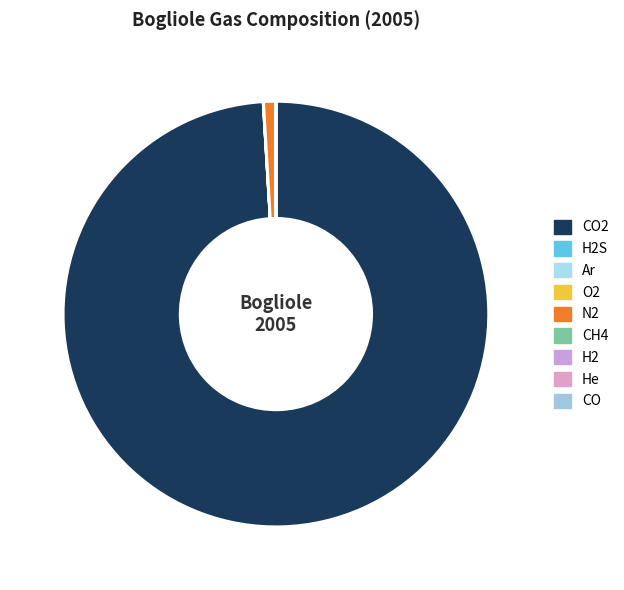

How many segments does this pie chart have?

9